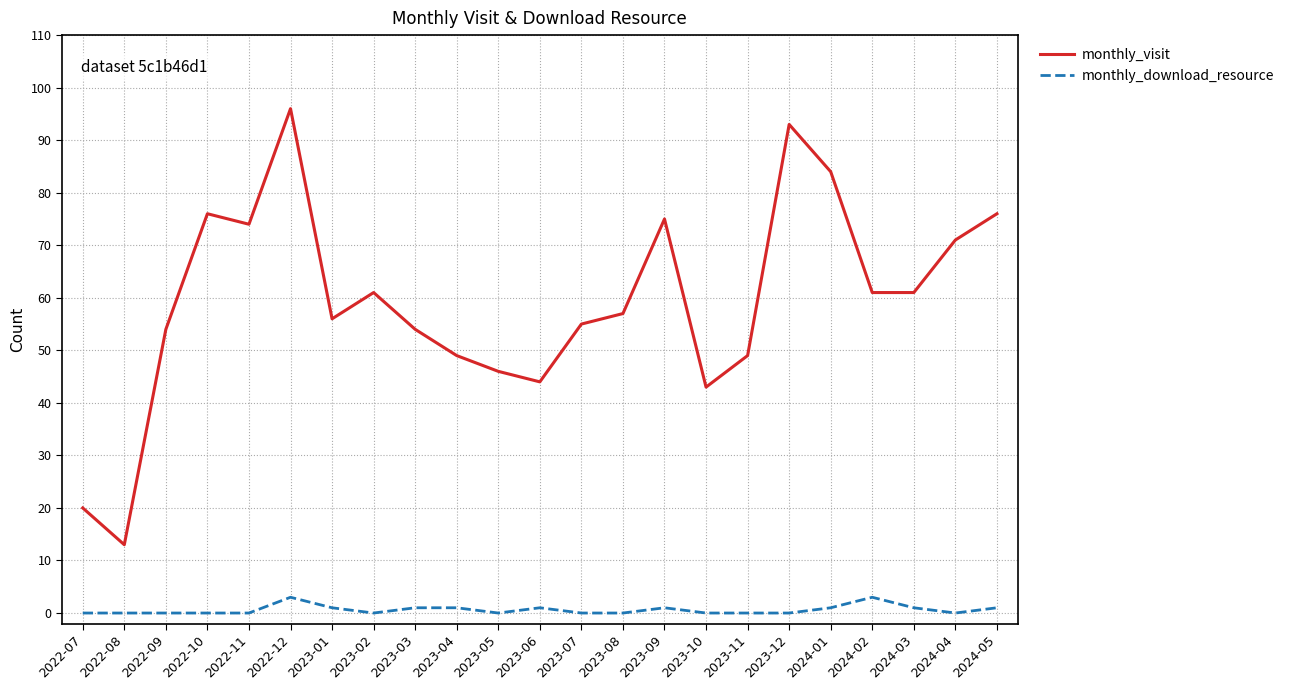

True or false: monthly_visit and monthly_download_resource intersect in this chart.

False